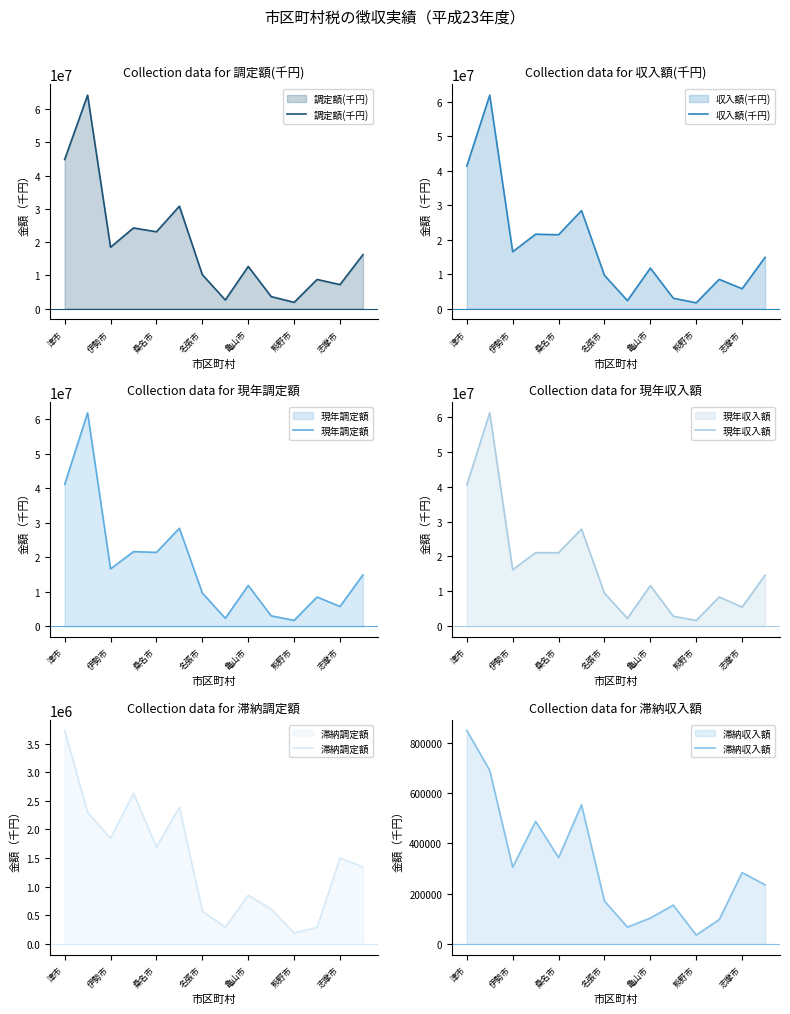

The 調定額(千円) series shows 4559423 at 桑名市. True or false?

False